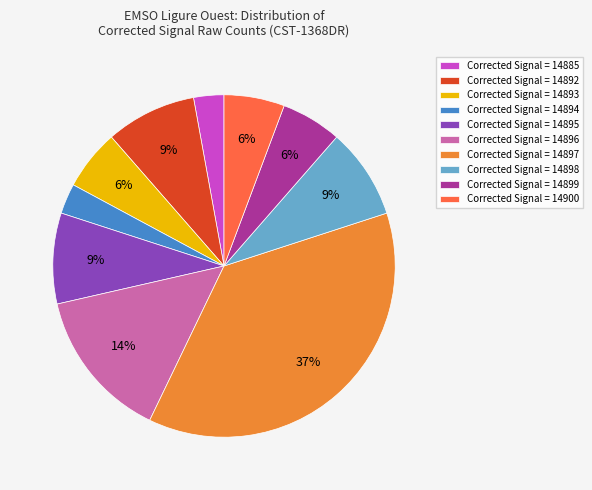

How many slices are in this pie chart?

10